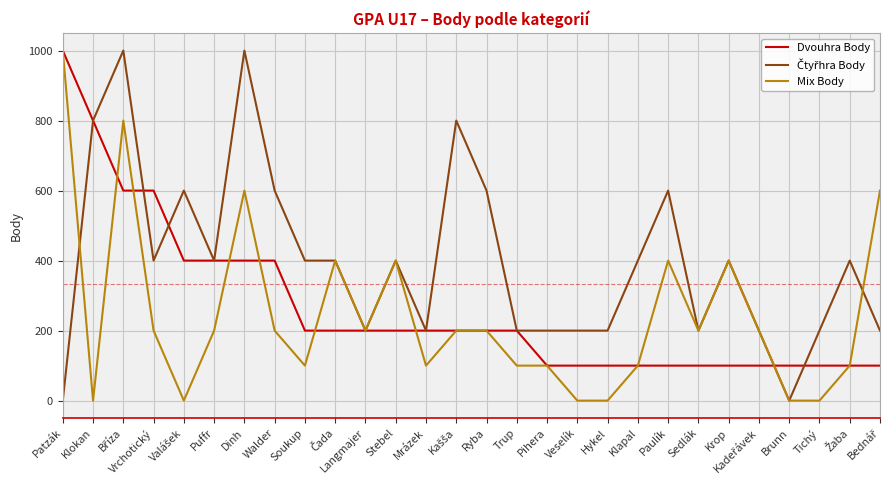

The Mix Body series shows 600 at Dinh. True or false?

True